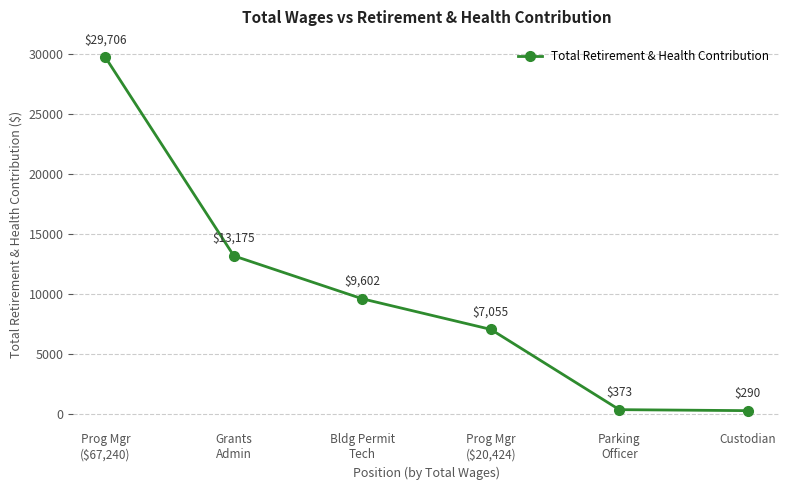

Reading left to right, what are all the values shown in this chart?

Prog Mgr
($67,240)=29706	Grants
Admin=13175	Bldg Permit
Tech=9602	Prog Mgr
($20,424)=7055	Parking
Officer=373	Custodian=290